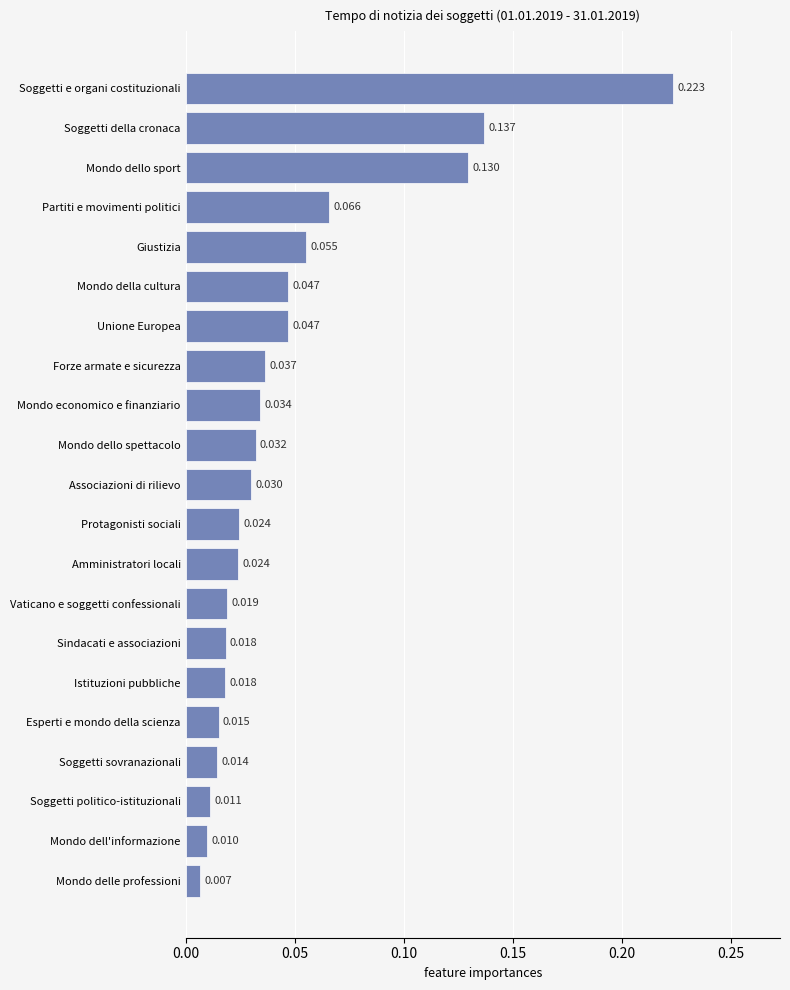

At which category does the chart reach its minimum across all series?

Mondo delle professioni